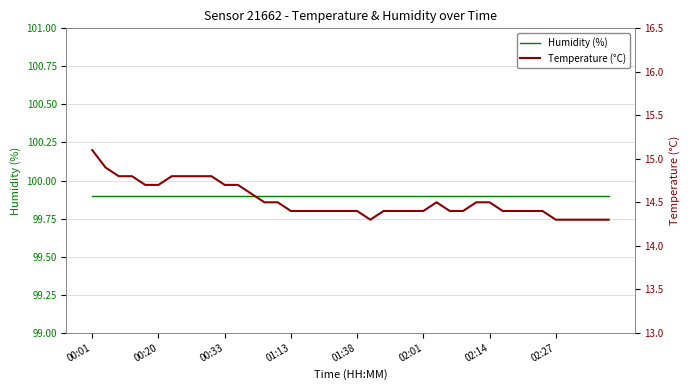

What is the smallest value displayed?

14.3